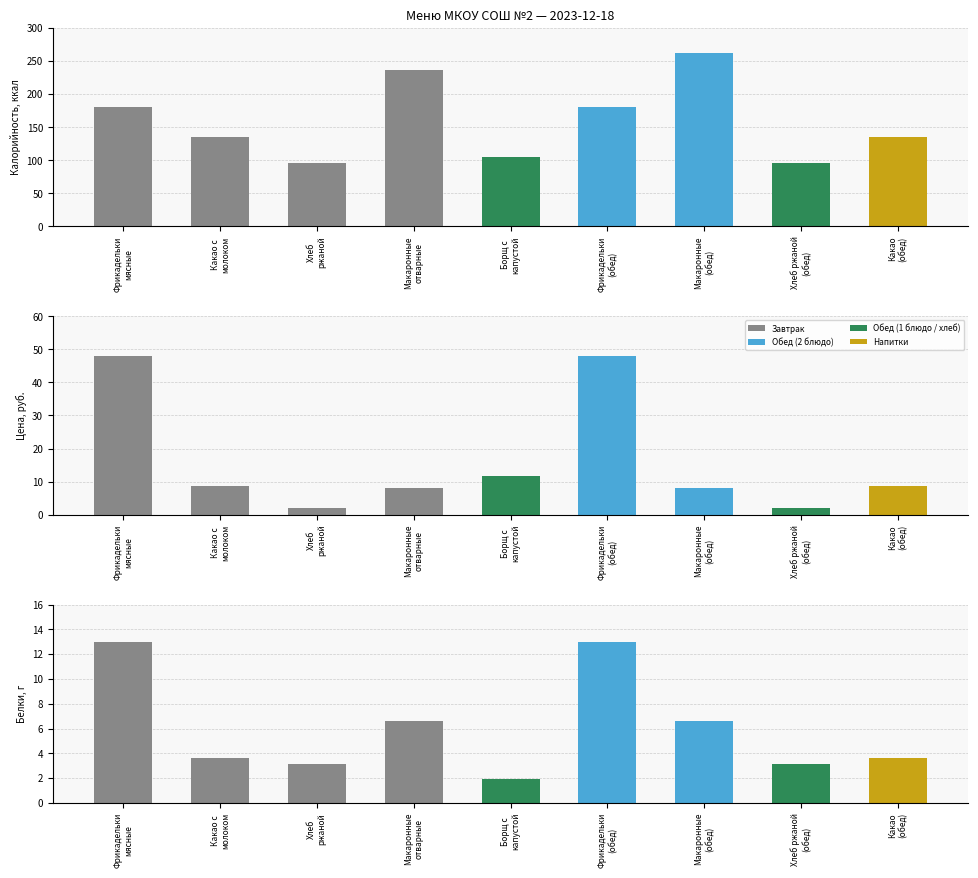

What is the value of the Белки bar at the 6th from the left?

13.0